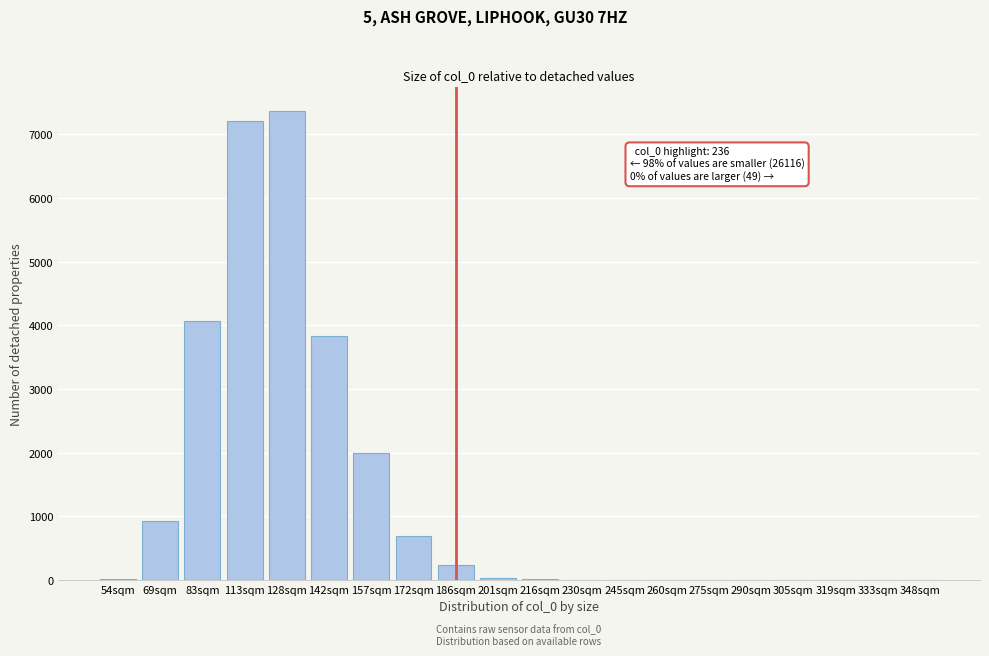

At which label is the value closest to 3684?

142sqm